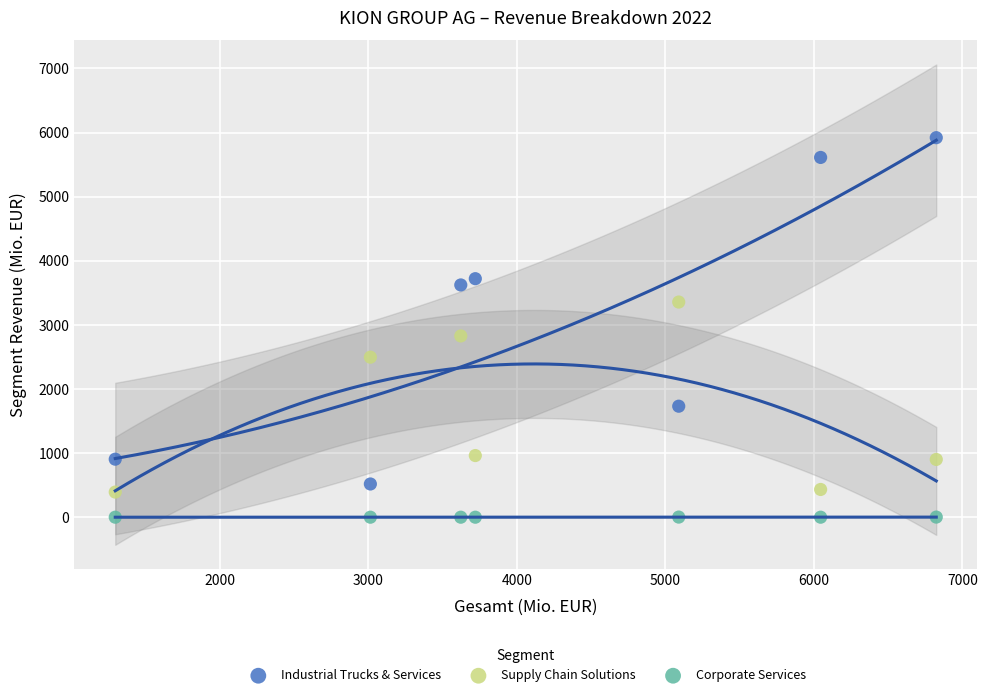

In the Supply Chain Solutions series, what Y value is closest to 1874?

2496.4